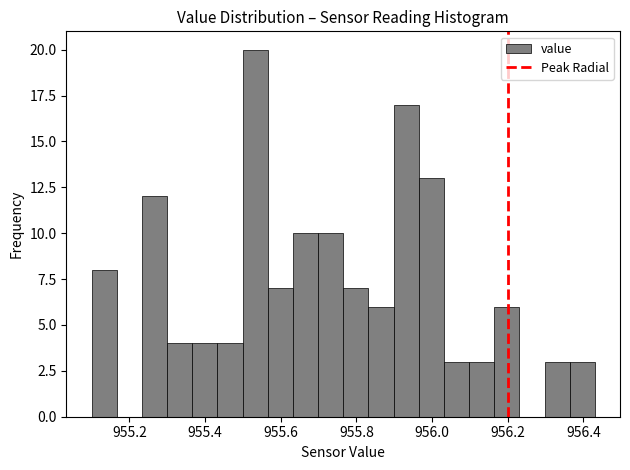

Around what value on the x-axis is the tallest bar? Give the approximate position of its centre, as read against the axis.

955.54